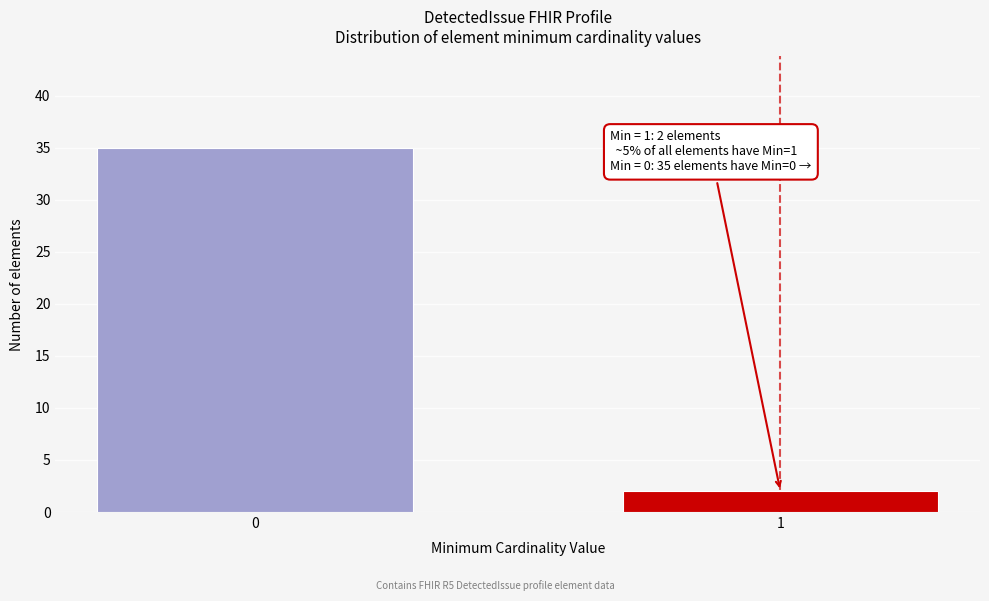

Reading left to right, what are all the values shown in this chart?

0=35	1=2